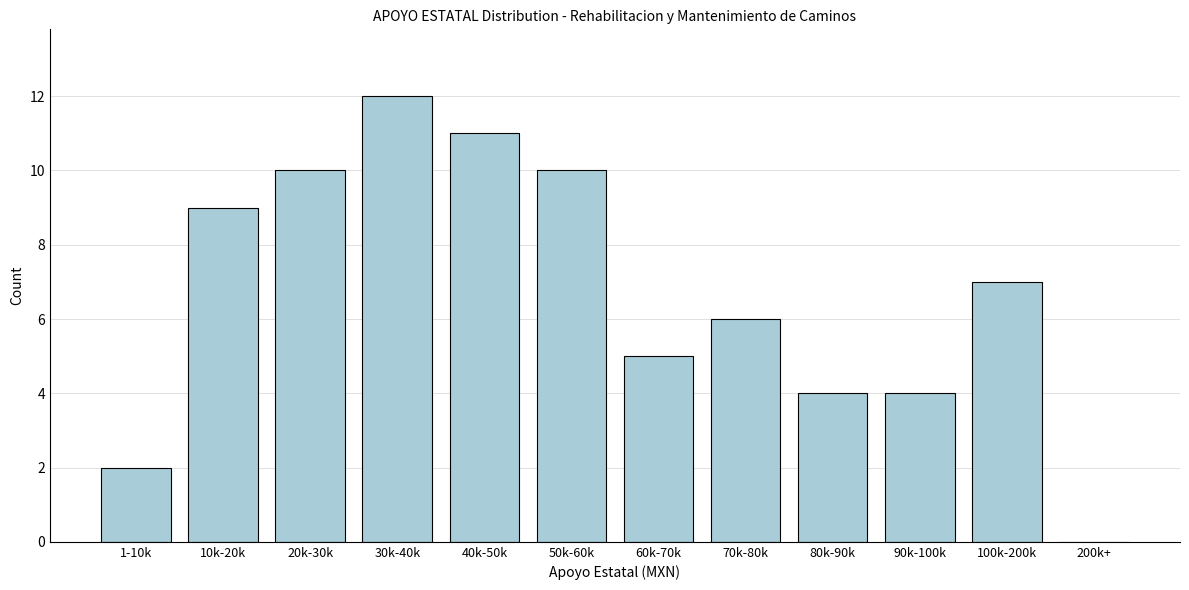

Reading right to left, transcribe all the data shown in this chart.

200k+=0	100k-200k=7	90k-100k=4	80k-90k=4	70k-80k=6	60k-70k=5	50k-60k=10	40k-50k=11	30k-40k=12	20k-30k=10	10k-20k=9	1-10k=2